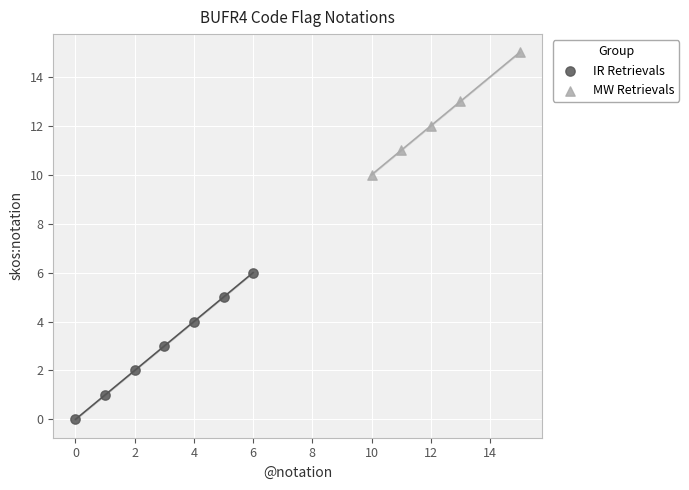

Which series reaches the minimum Y coordinate?

IR Retrievals